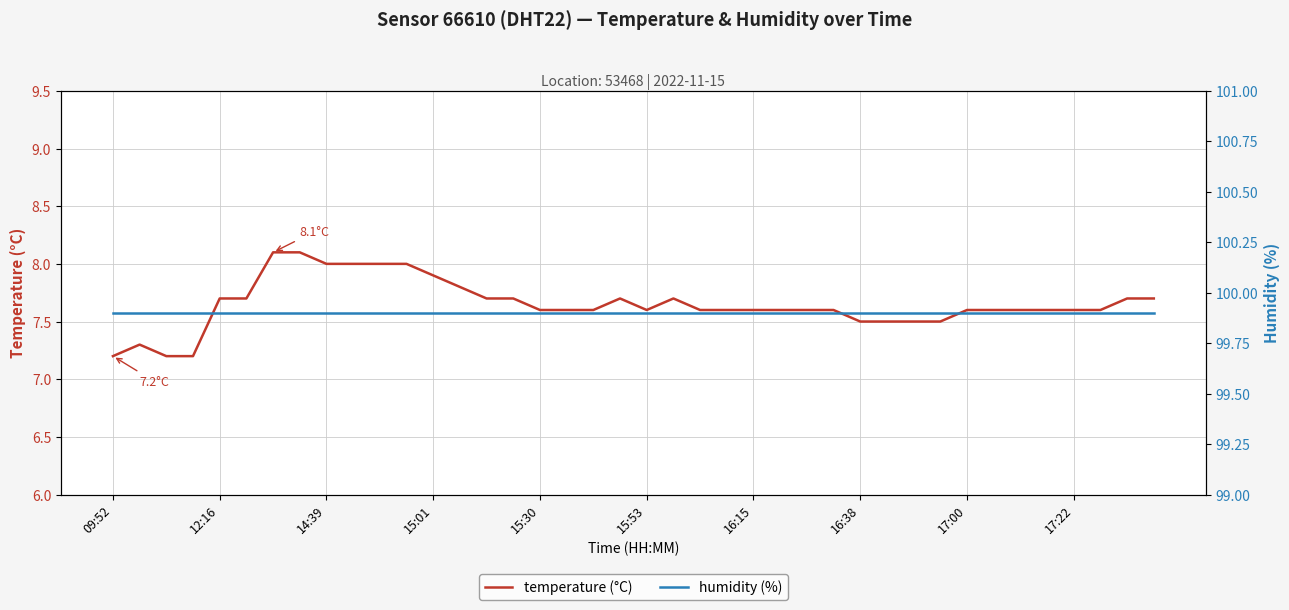

Is it true that temperature (°C) equals 3.4 at 12:16?

False